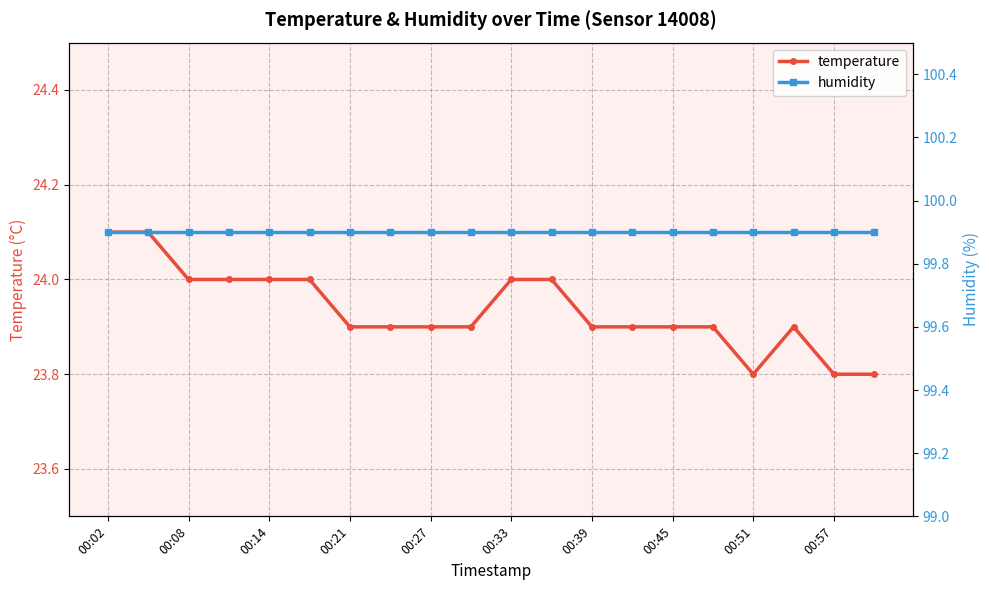

What is the value of the humidity point at the 20th from the left?

99.9